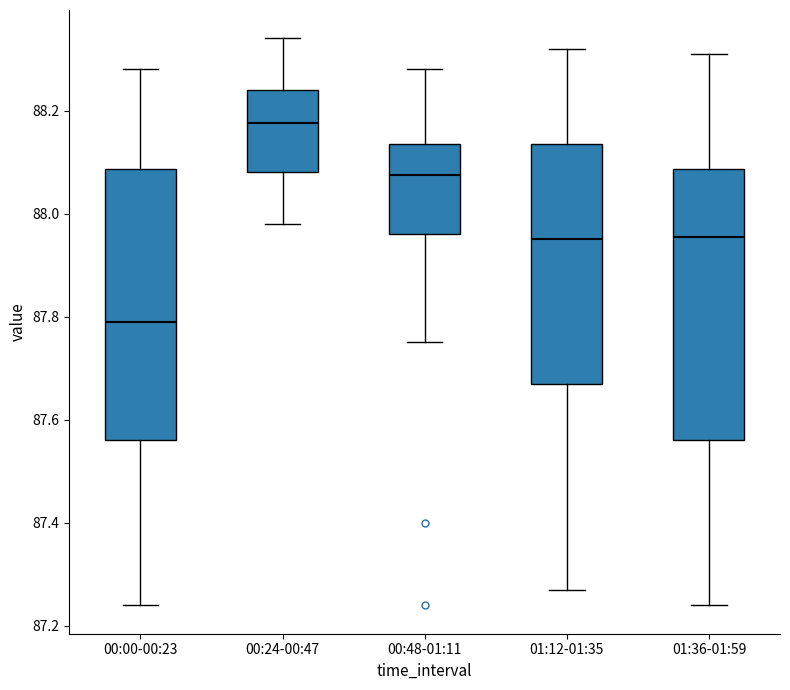

Where does the upper whisker of the box for 01:12-01:35 end on the y-axis? The values are not printed on the chart, so give them approximately, as read against the axis.

88.32